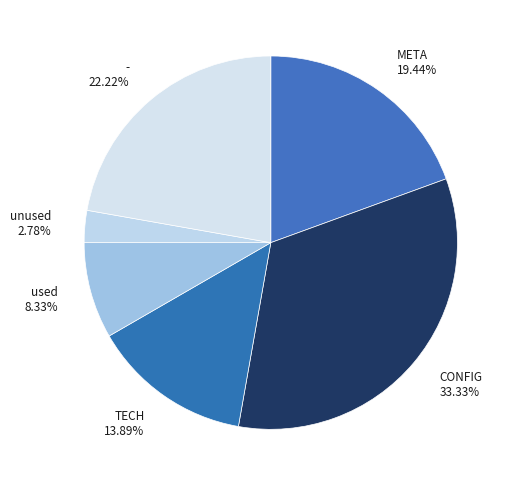

Count the number of slices in the pie.

6